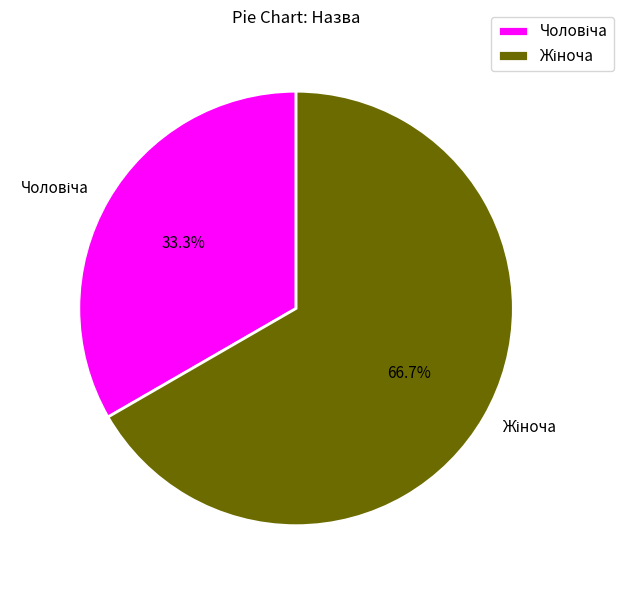

Which slice is the largest?

Жіноча